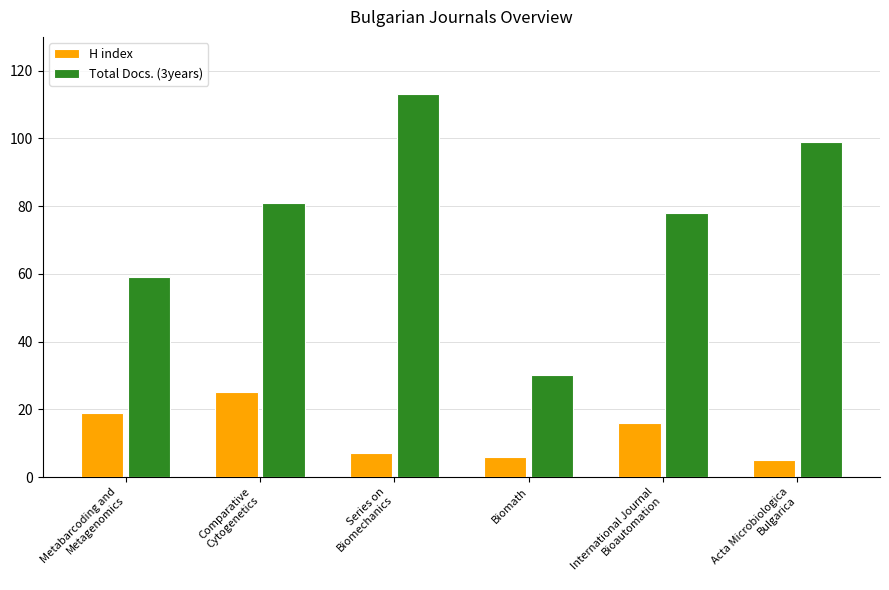

Where is Total Docs. (3years) nearest to the value 71?

International Journal
Bioautomation